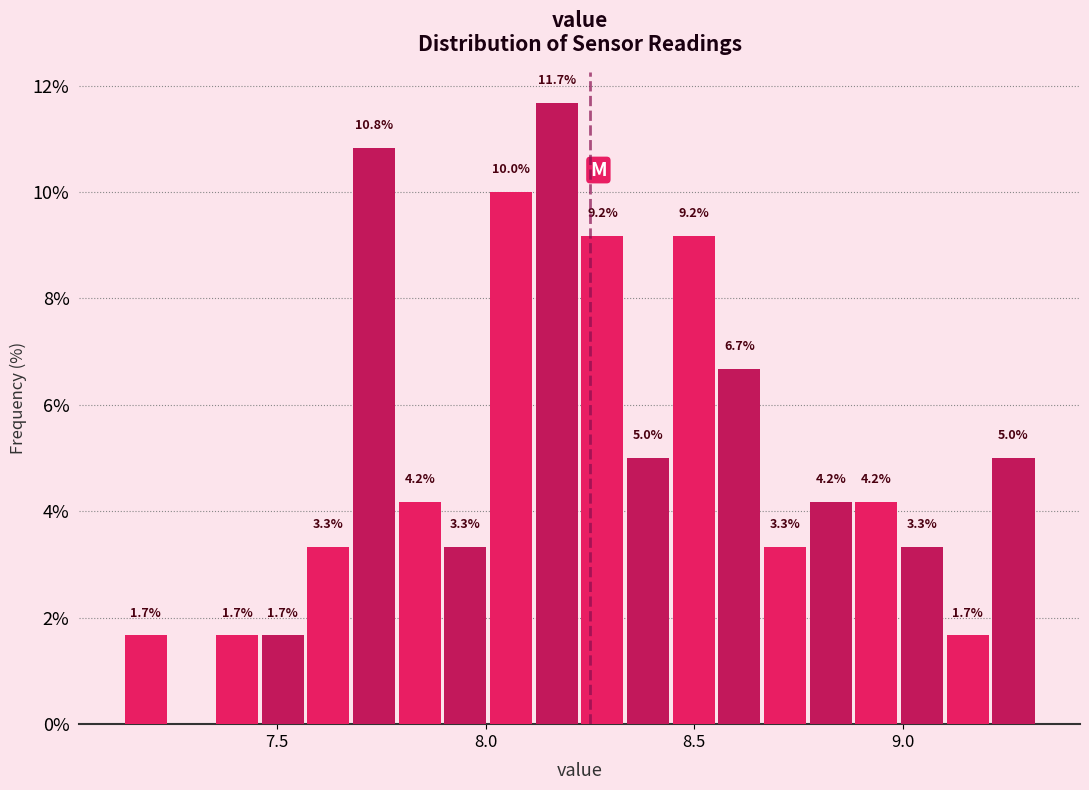

Around what value on the x-axis is the tallest bar? Give the approximate position of its centre, as read against the axis.

8.15